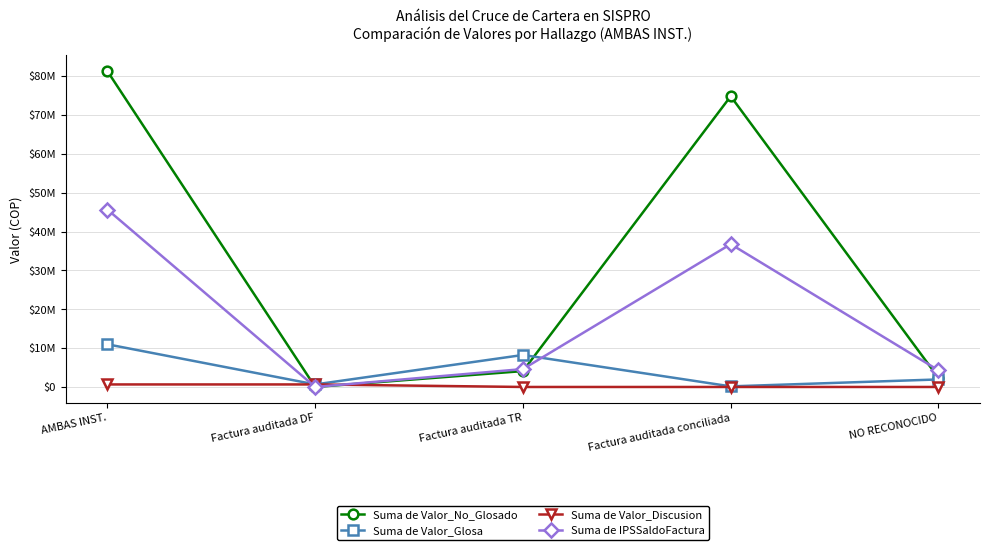

Is it true that Suma de Valor_Glosa equals 8236283 at Factura auditada TR?

True